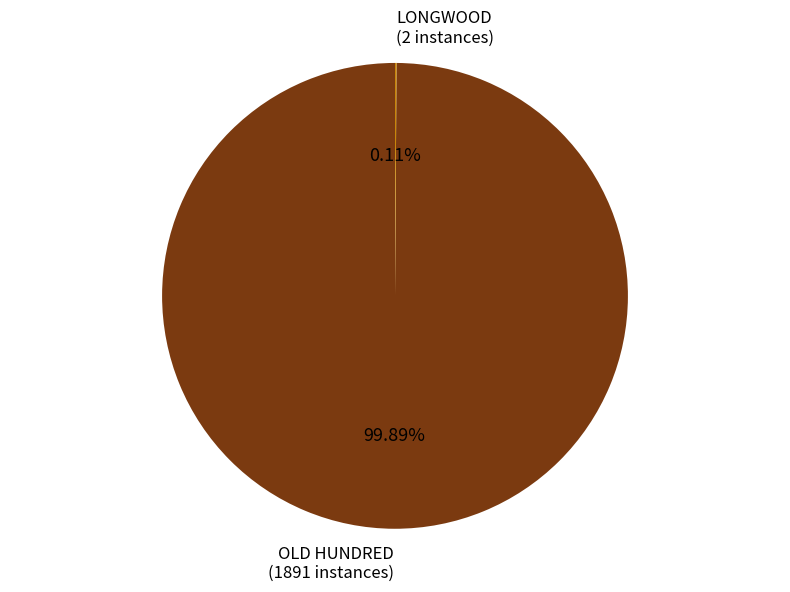

Is there a majority slice in this chart?

Yes